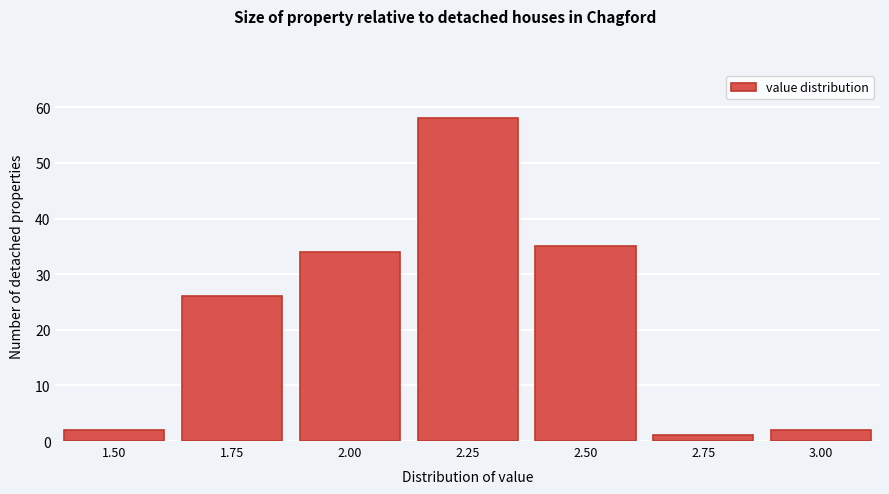

Reading left to right, list all the values displayed in this chart.

1.50=2	1.75=26	2.00=34	2.25=58	2.50=35	2.75=1	3.00=2